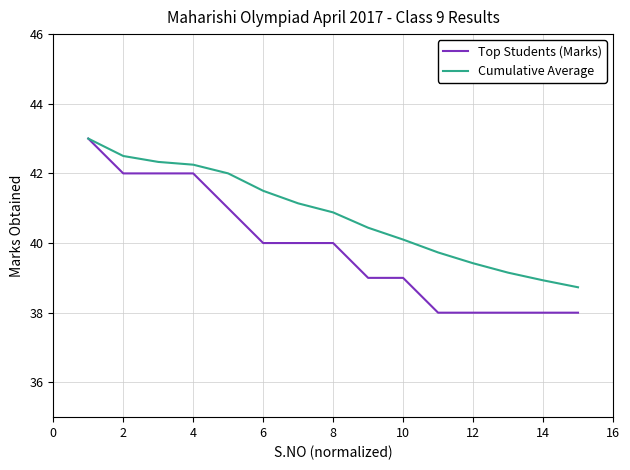

What is the minimum value for Cumulative Average?

38.7